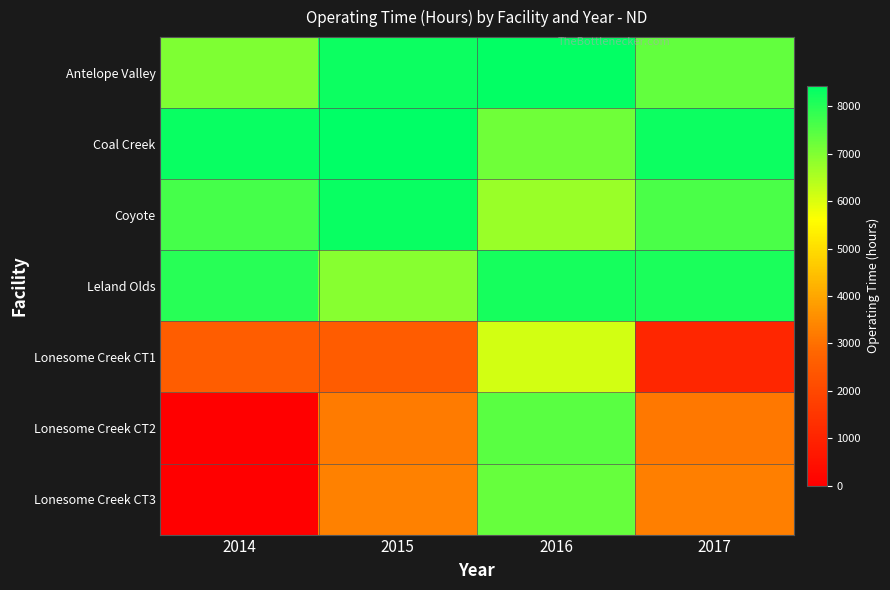

Which has a higher value, 2017 or 2016?

2016